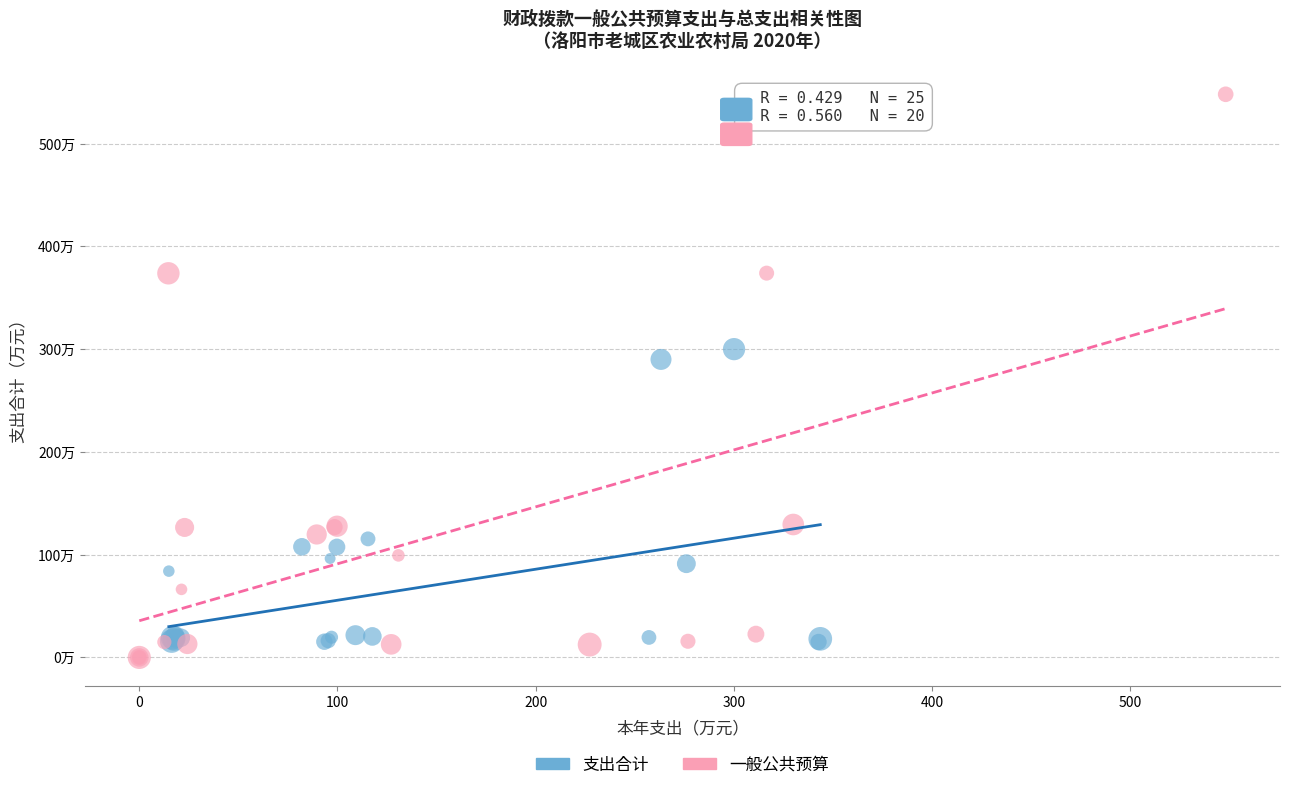

Which series has the widest spread of Y values?

一般公共预算